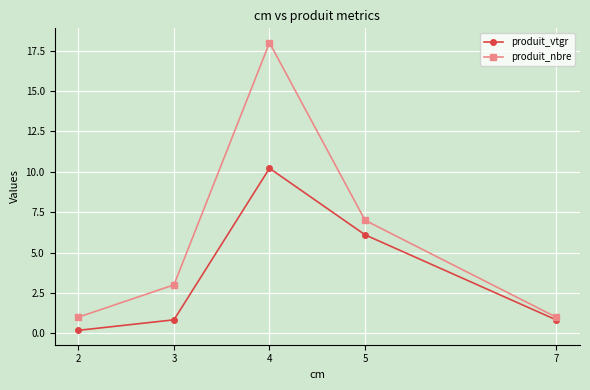

What is the minimum value for produit_nbre?

1.0